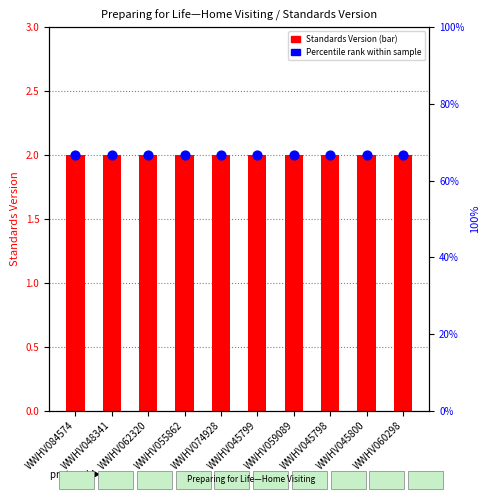

At which category is the sum across all series the highest?

WWHV084574